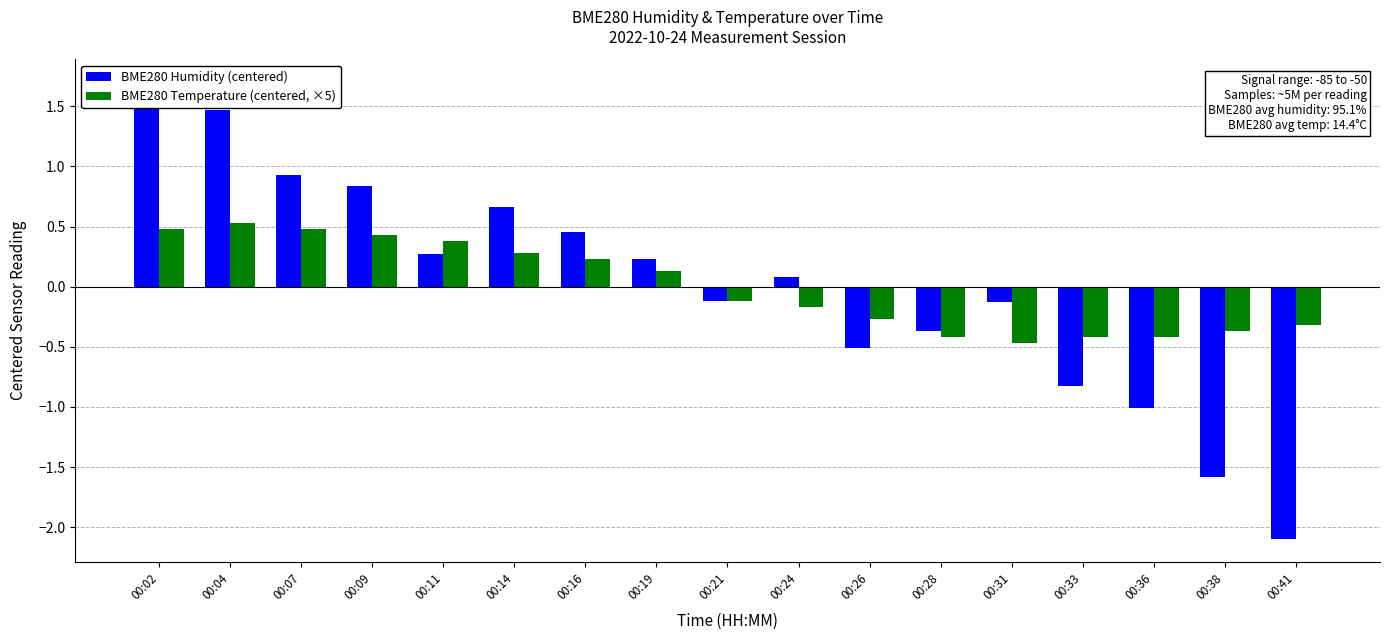

Where does the BME280 Temperature (centered, ×5) series first go above 0?

00:02